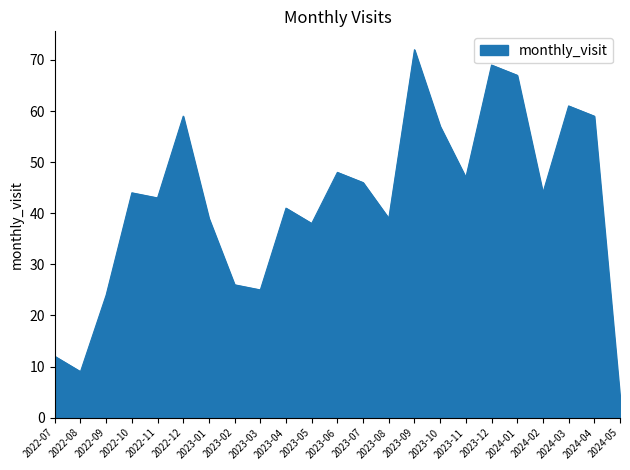

Where is the first local maximum?

2022-10